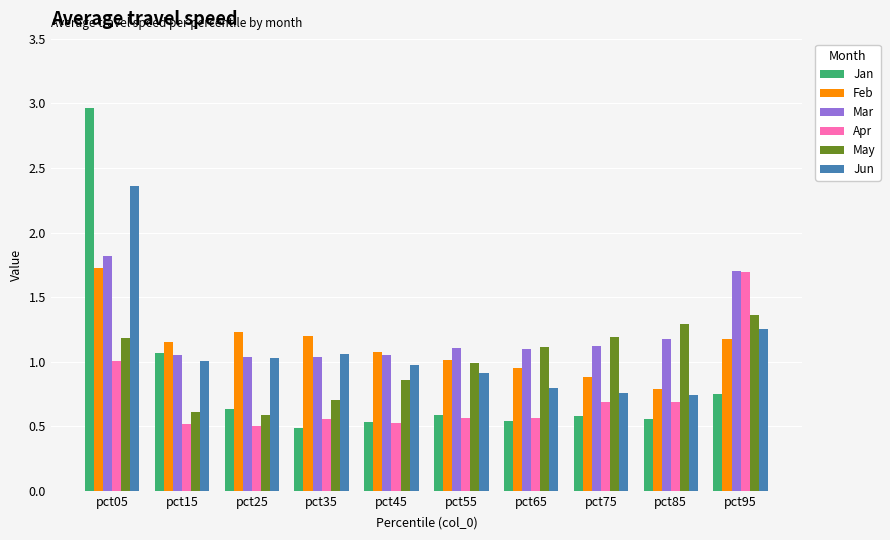

What is the difference between the maximum and minimum values in the Jan series?

2.5